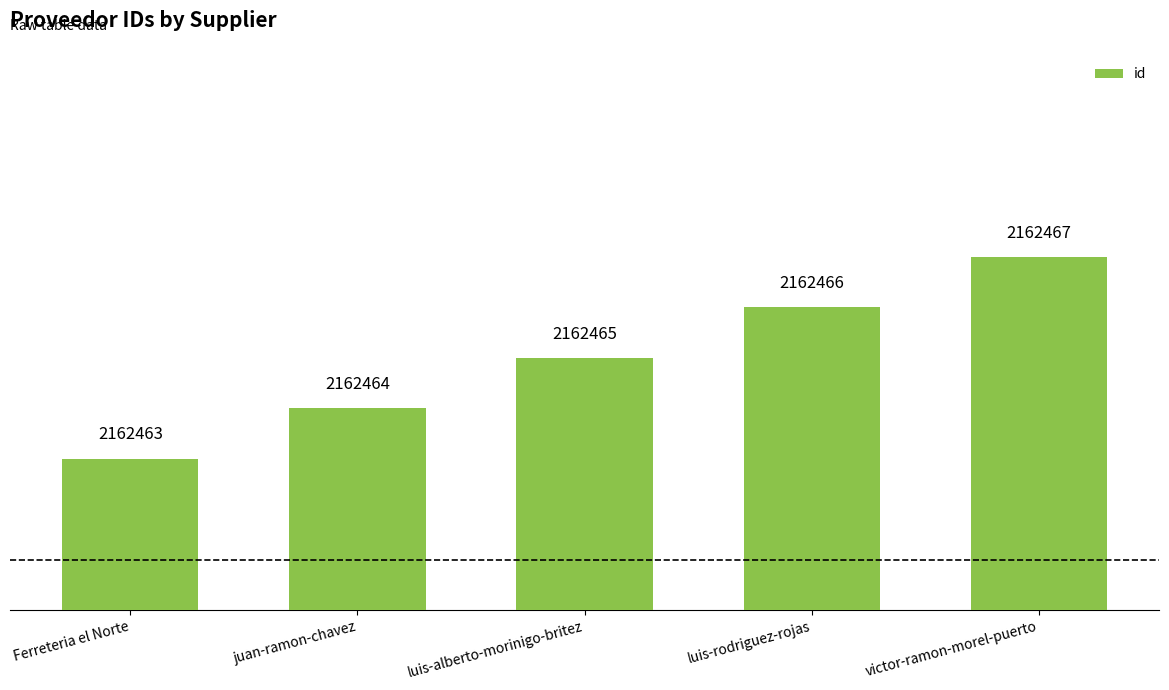

Where is the data nearest to the value 2162465?

luis-alberto-morinigo-britez